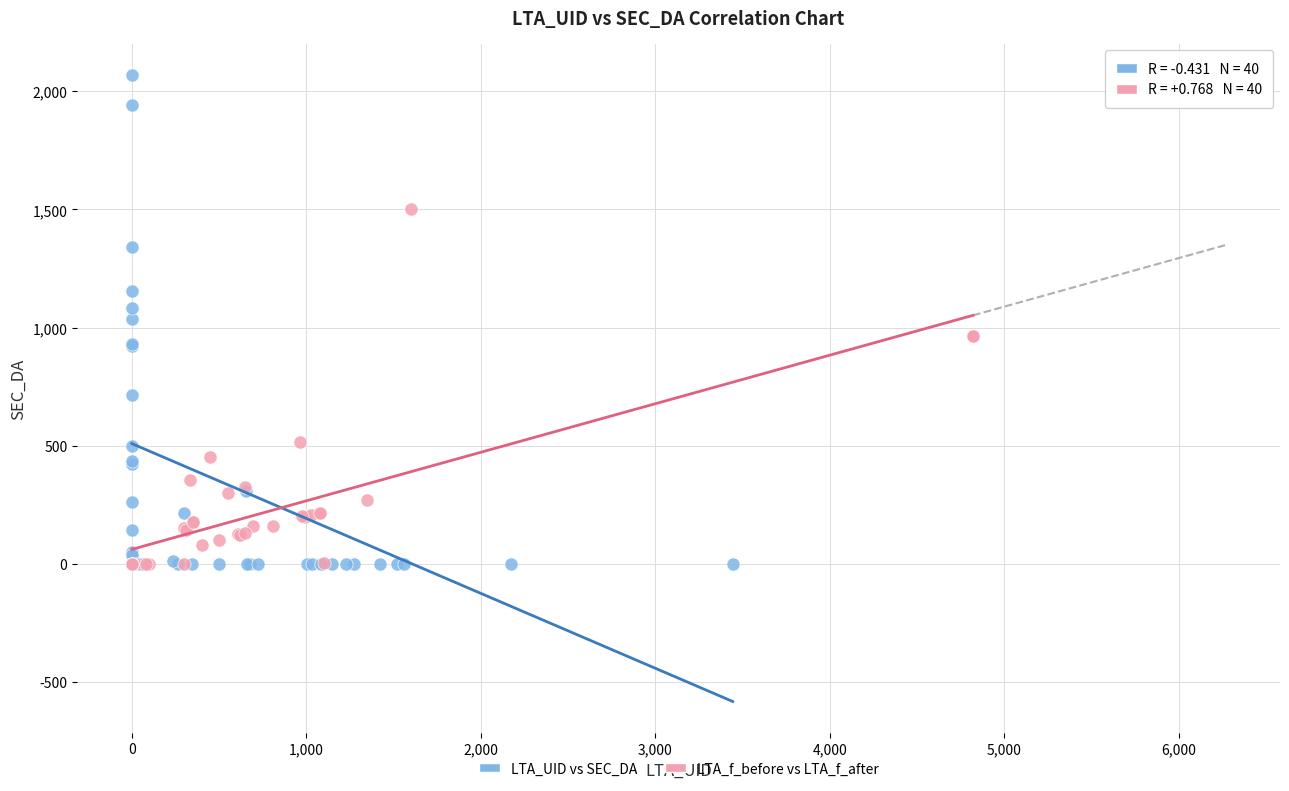

Which series has the largest Y range (max minus min)?

LTA_UID vs SEC_DA